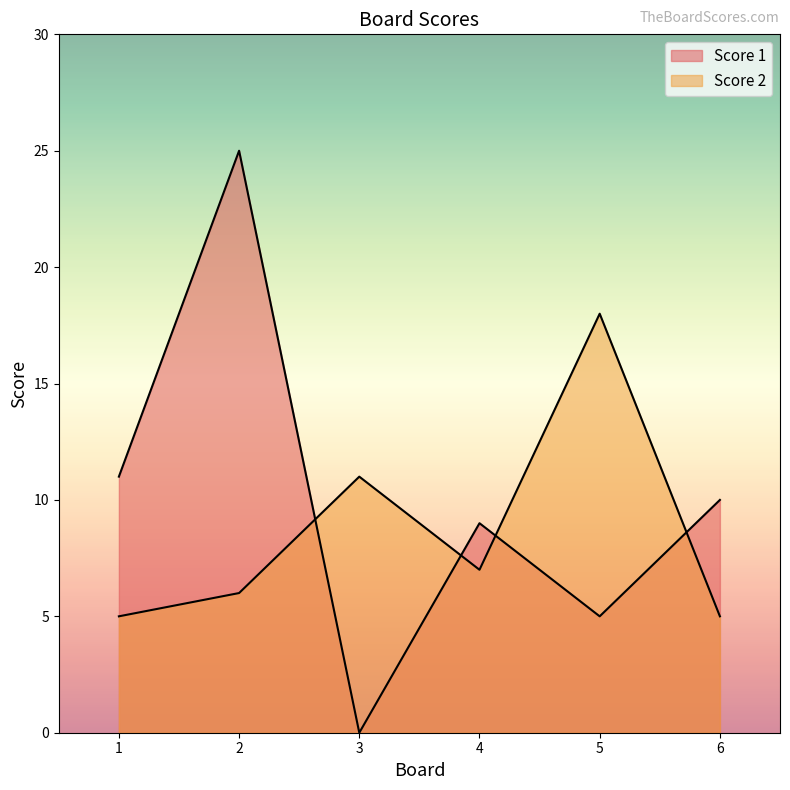

What is the sum of the Score 1 values at 6 and 1?

21